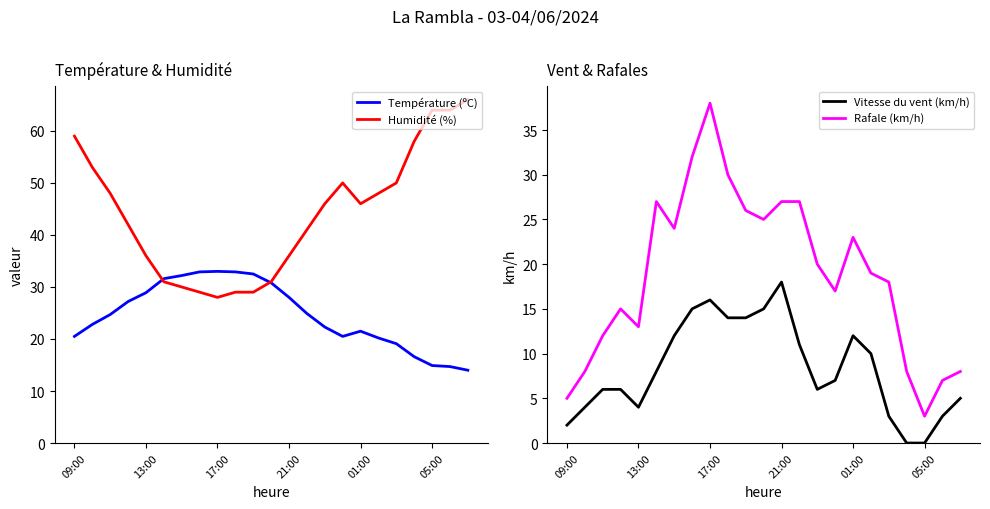

True or false: Température (ºC) has a value of 21.5 at 01:00.

True